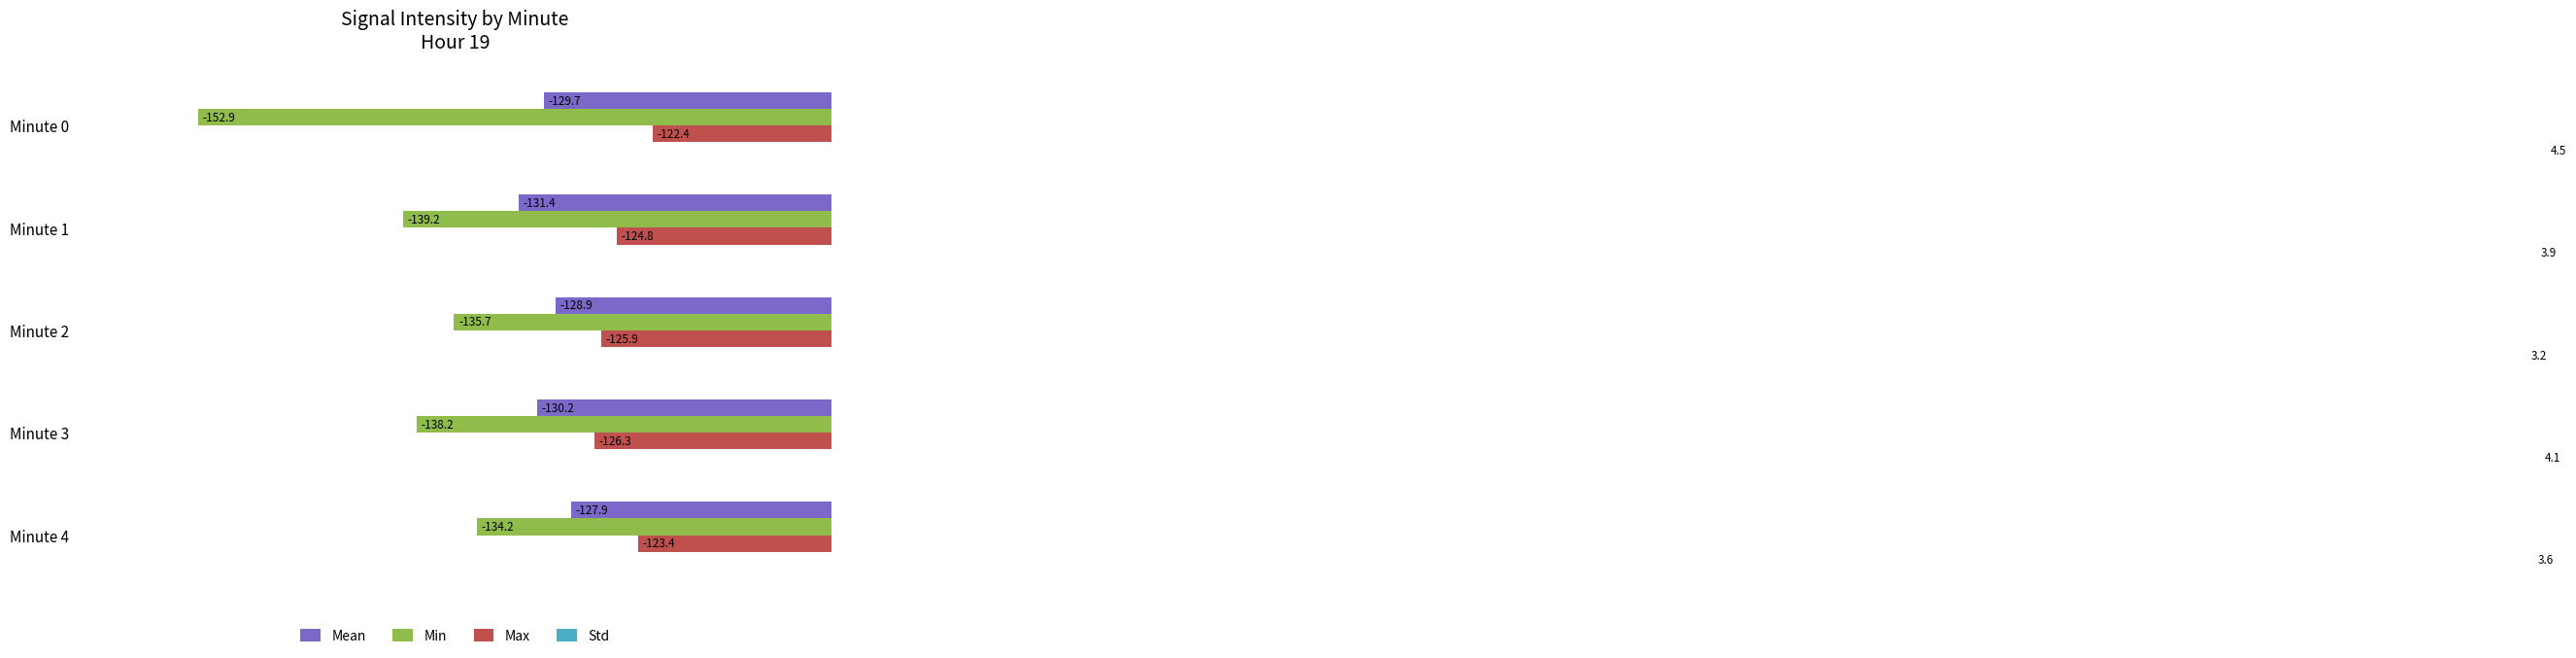

Reading left to right, list all the values displayed in this chart.

Mean: -129.7	-131.4	-128.9	-130.2	-127.9
Min: -152.9	-139.2	-135.7	-138.2	-134.2
Max: -122.4	-124.8	-125.9	-126.3	-123.4
Std: 4.5	3.9	3.2	4.1	3.6